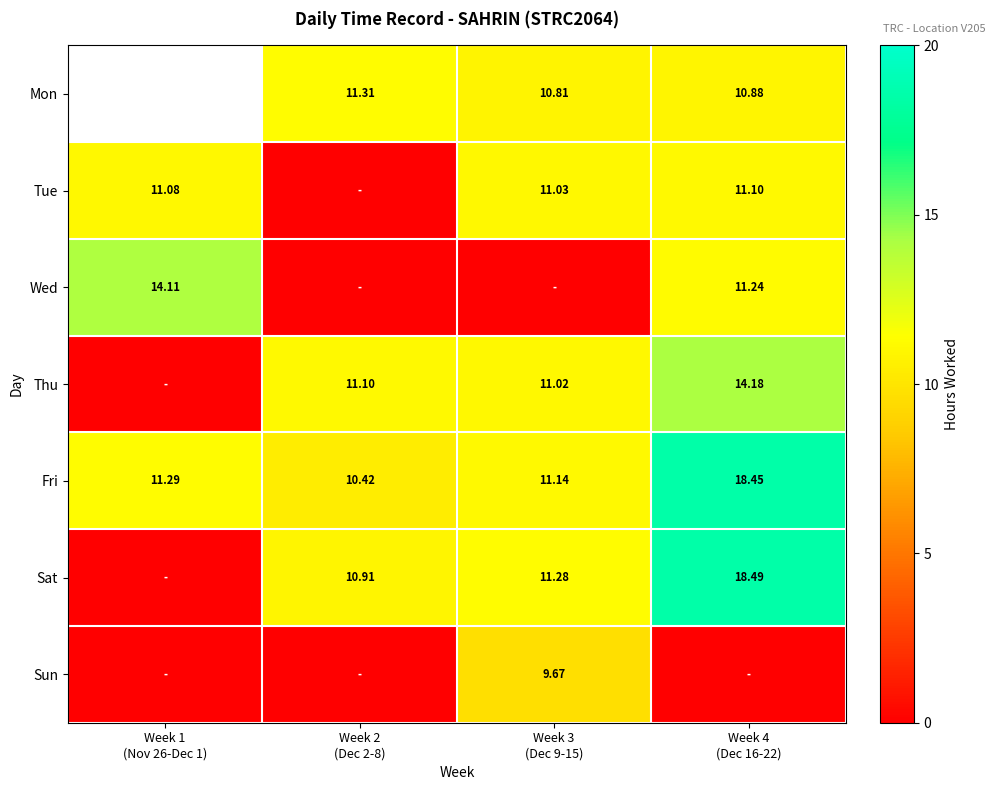

Which has a higher value, Week 3
(Dec 9-15) or Week 4
(Dec 16-22)?

Week 4
(Dec 16-22)